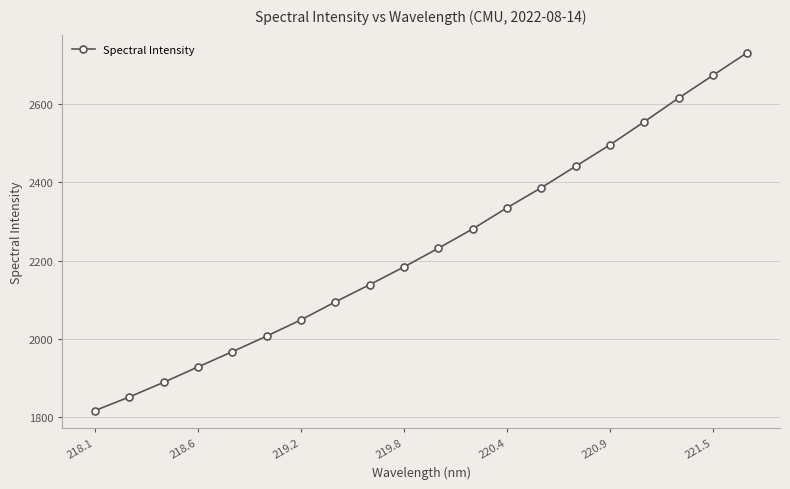

What is the average value?

2234.0